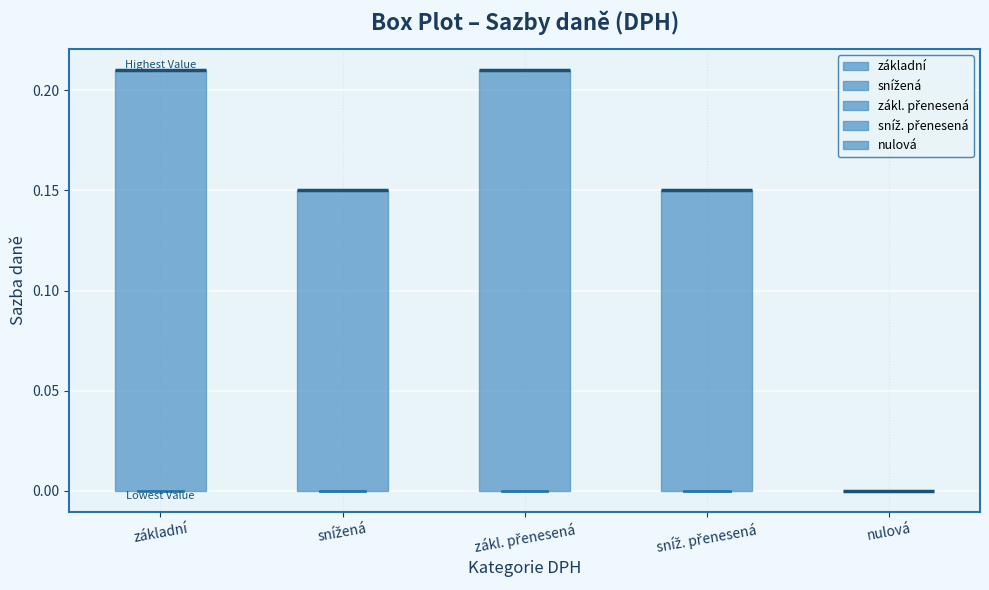

Reading left to right, read every box against the y-axis: the position of its median line, the range the box covers, and the ends of its whiskers. The values are not printed on the chart, so give them approximately, as read against the axis.

základní: median 0.21 (drawn on the box's upper edge), box 0.00 to 0.21, whiskers 0.00 to 0.21
snížená: median 0.15 (drawn on the box's upper edge), box 0.00 to 0.15, whiskers 0.00 to 0.15
zákl. přenesená: median 0.21 (drawn on the box's upper edge), box 0.00 to 0.21, whiskers 0.00 to 0.21
sníž. přenesená: median 0.15 (drawn on the box's upper edge), box 0.00 to 0.15, whiskers 0.00 to 0.15
nulová: box collapsed to a line at 0.00, whiskers 0.00 to 0.00